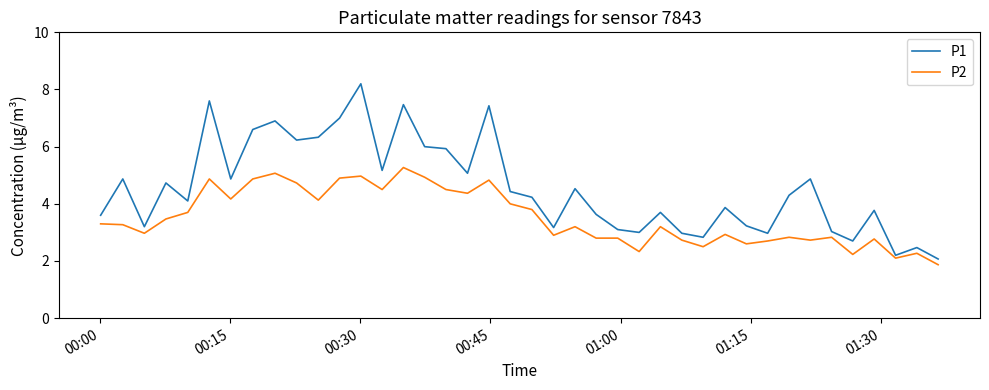

What is the smallest value displayed?

1.9